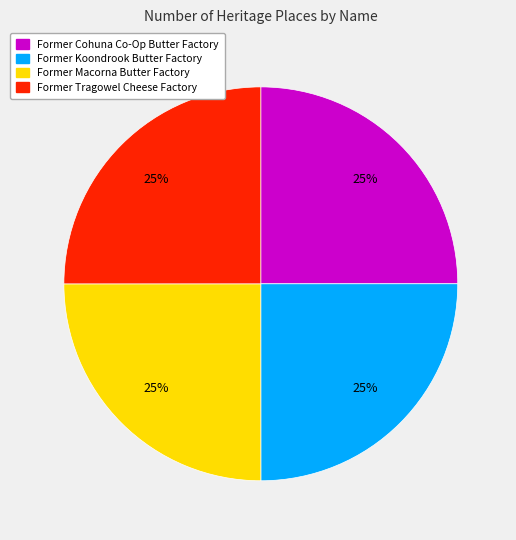

To the nearest percent, what percentage of the pie is Former Tragowel Cheese Factory?

25%